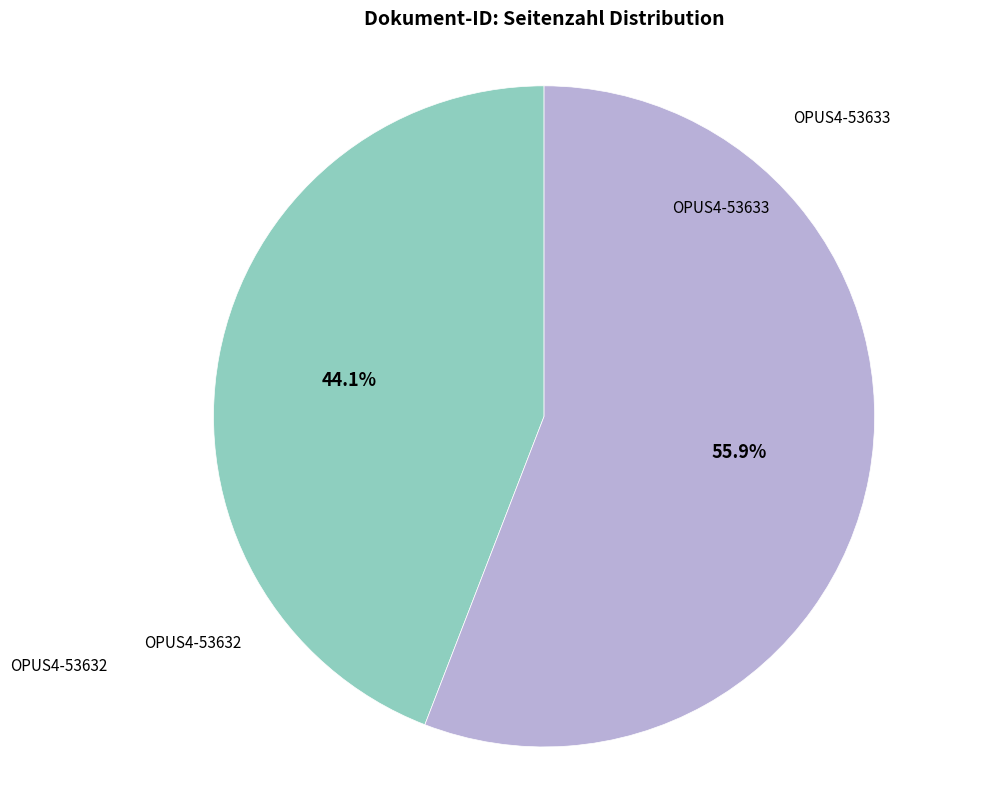

The OPUS4-53633 slice represents 39% of the pie. True or false?

False